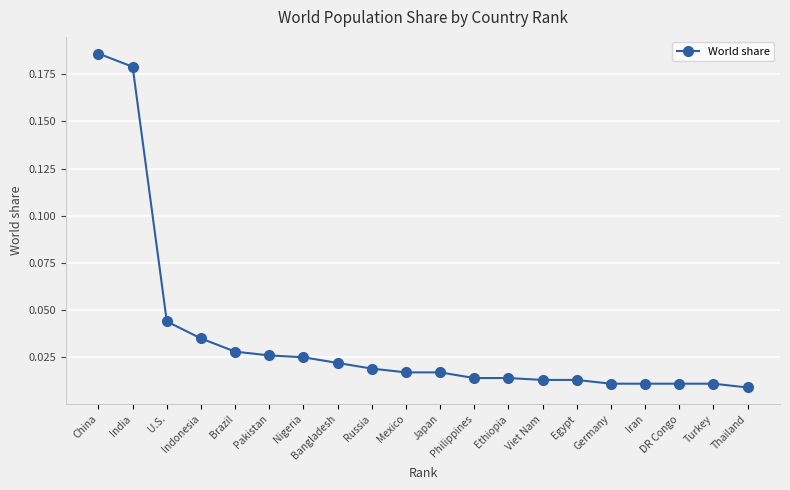

Does the chart display data point markers on the line(s)?

Yes